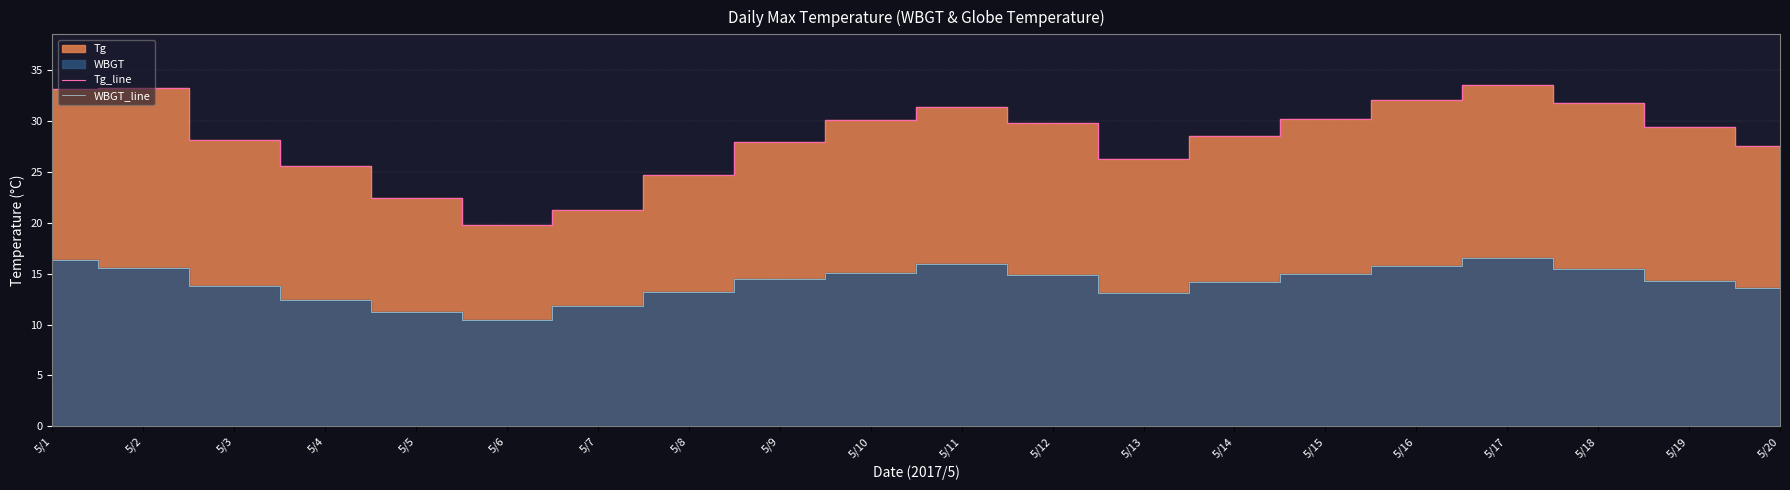

The value of WBGT_line at 5/2 is 21.0. True or false?

False